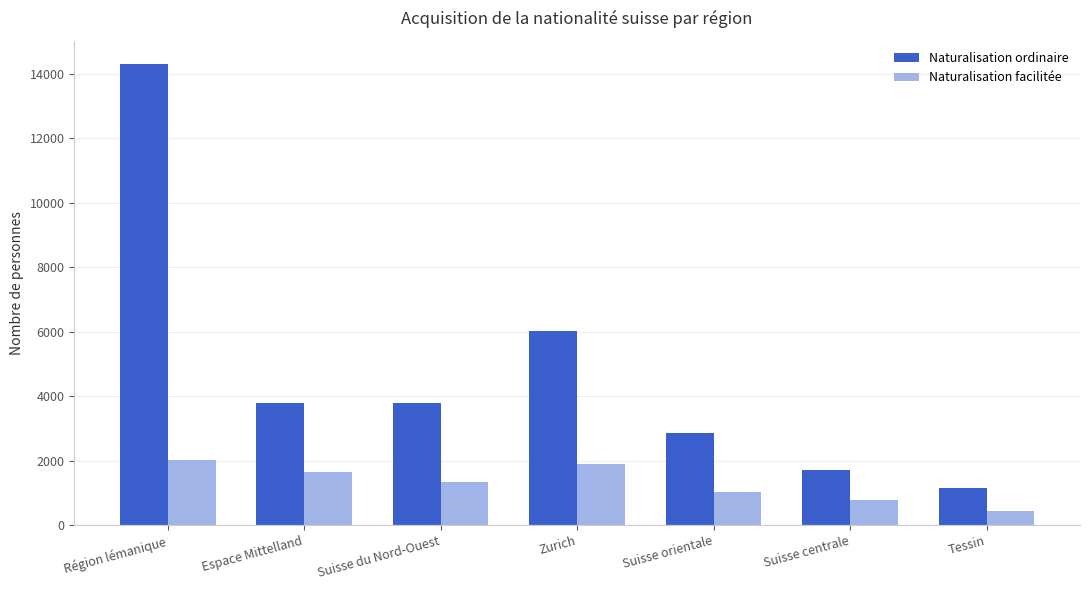

Which series has the largest total across all categories?

Naturalisation ordinaire